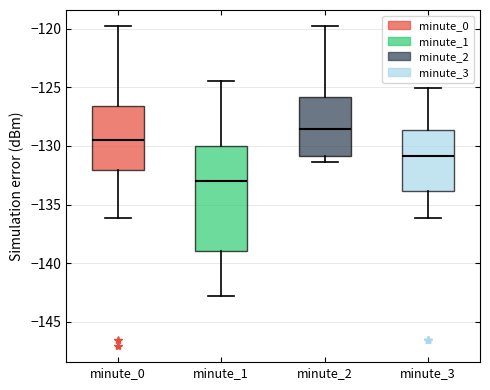

Which box's median line is the highest?

minute_2